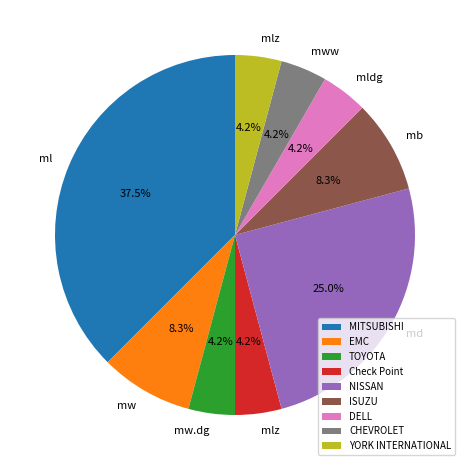

To the nearest percent, what is the average slice percentage?

11%